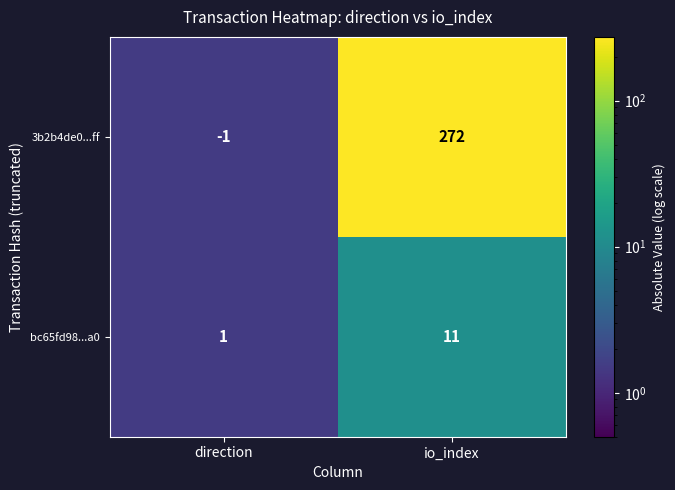

Which series has the largest total across all categories?

3b2b4de0...ff